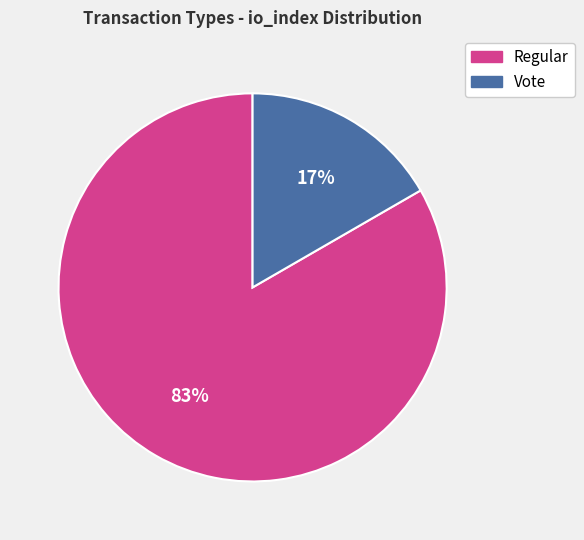

True or false: Vote accounts for 17% of the total.

True